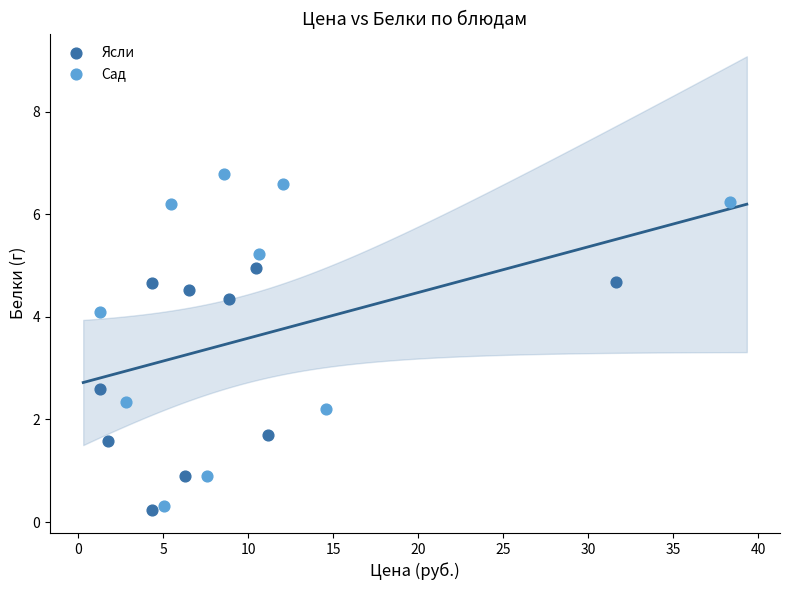

Which series contains the lowest Y value?

Ясли